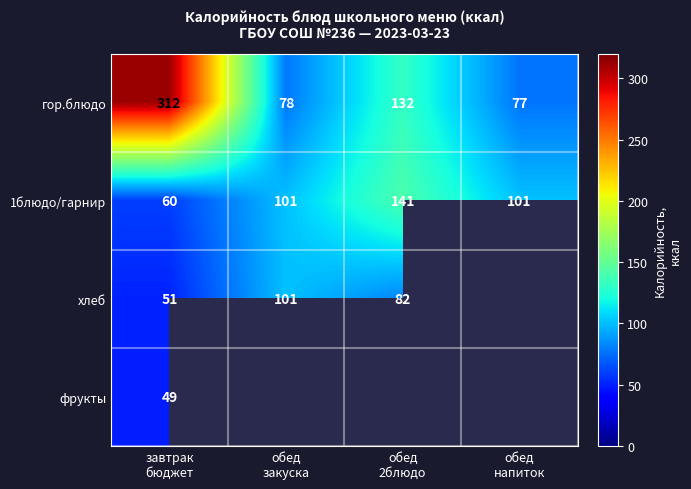

What is the highest value of the гор.блюдо series?

312